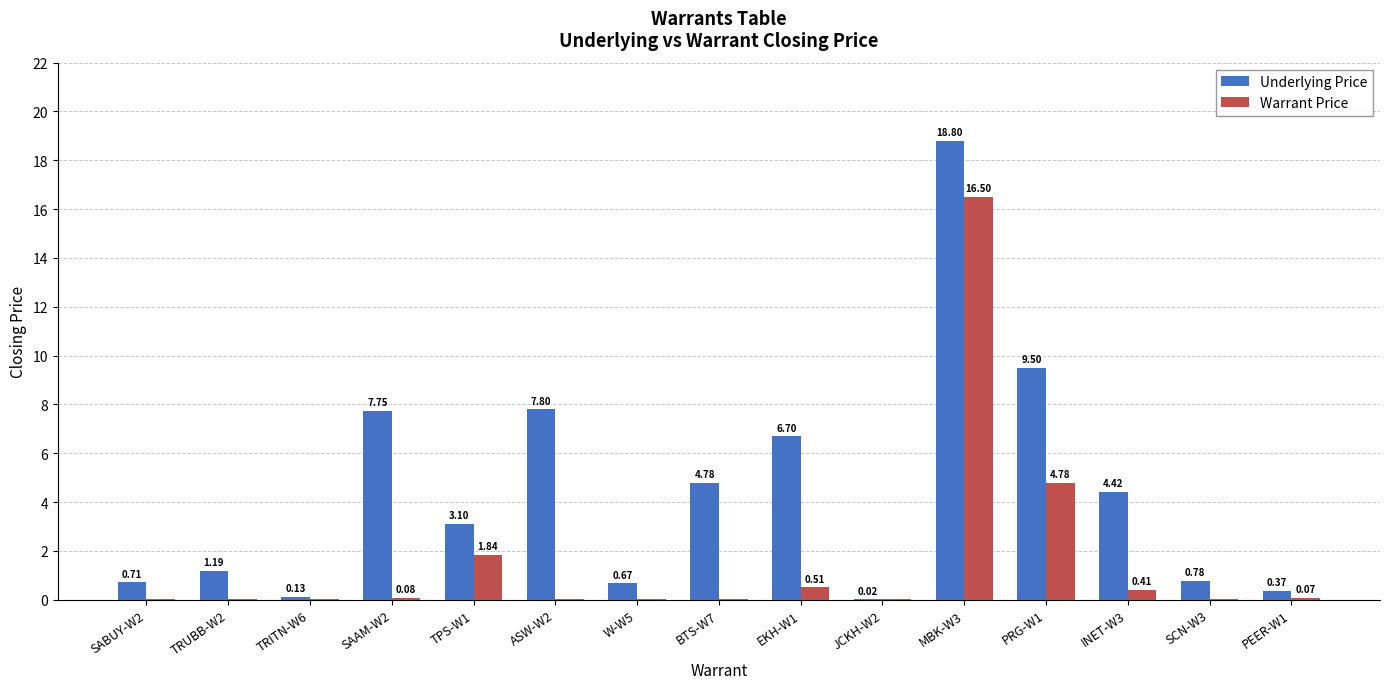

Which series has the largest range (max minus min)?

Underlying Price